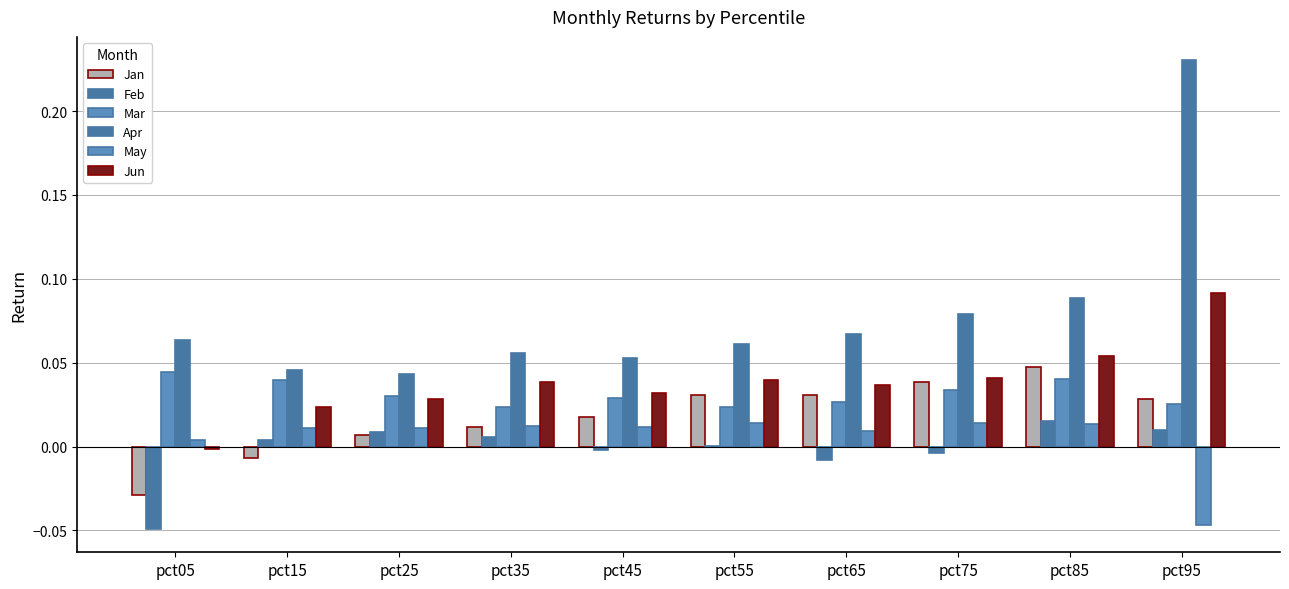

Are the bars grouped side by side (vs. stacked)?

Yes